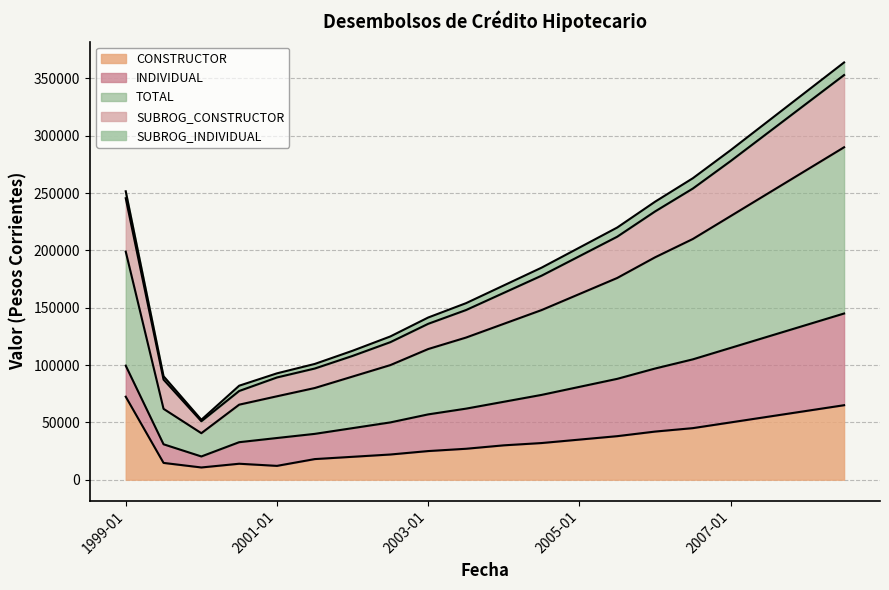

What is the maximum value for CONSTRUCTOR?

72412.0